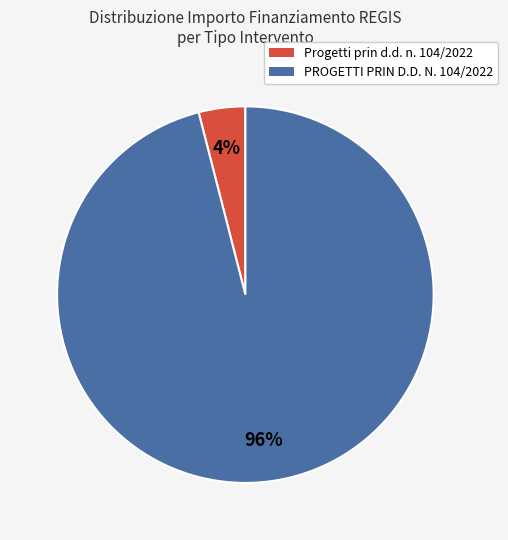

To the nearest percent, what is the difference between the largest and smallest slice percentages?

92%